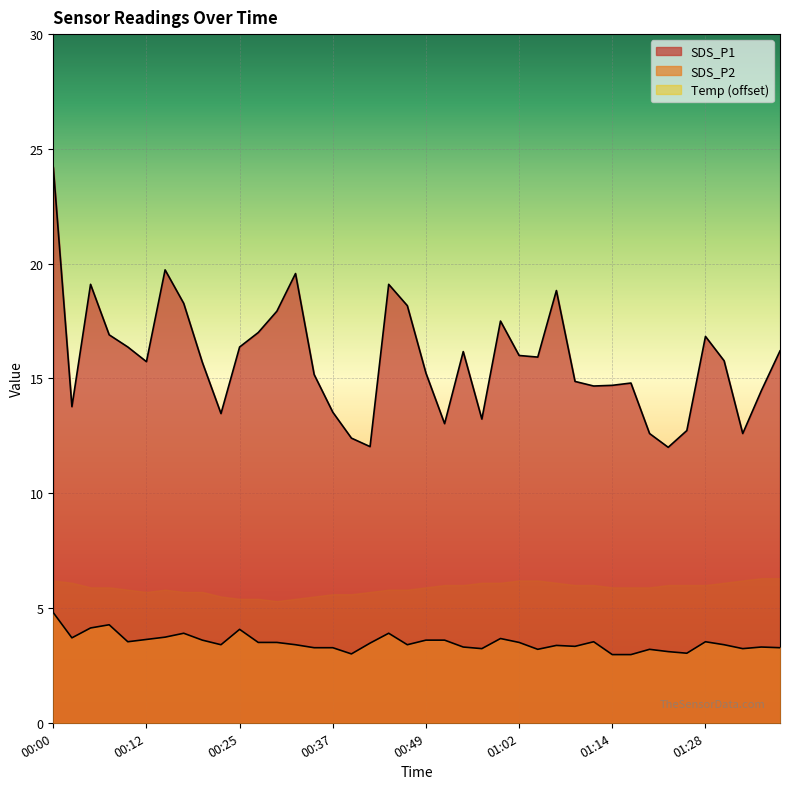

What is the smallest value displayed?

3.0